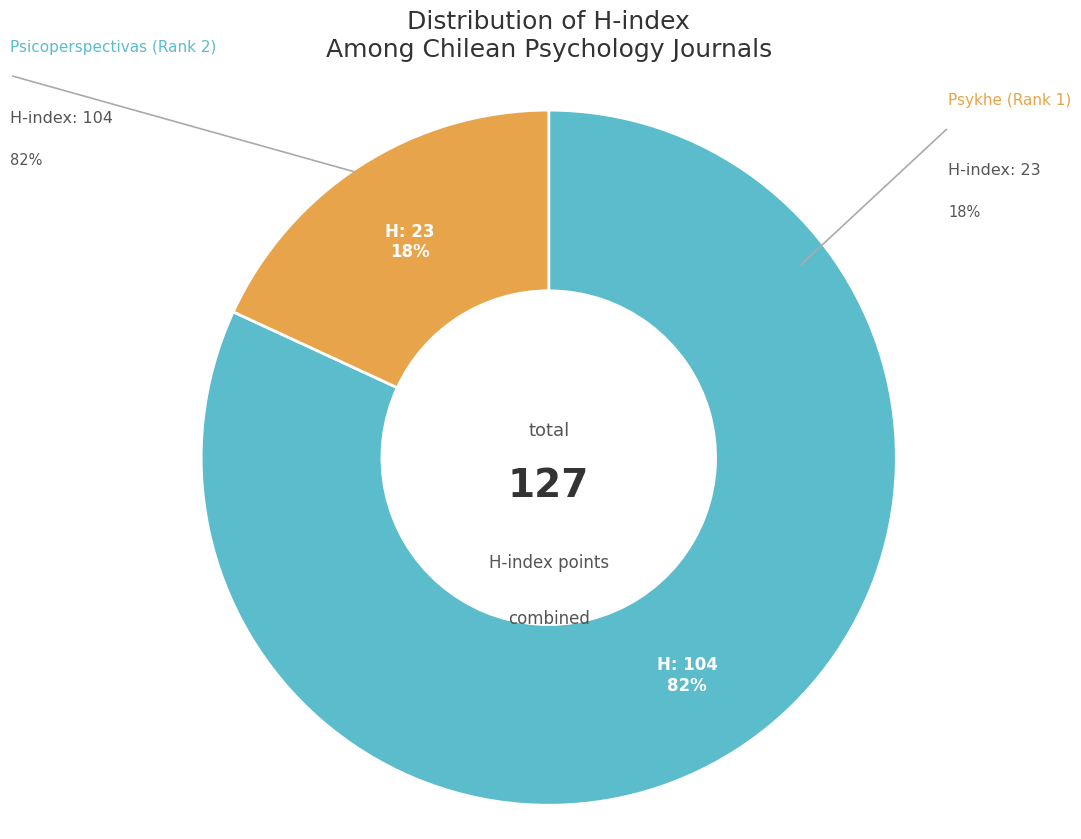

To the nearest percent, what is the average slice percentage?

50%